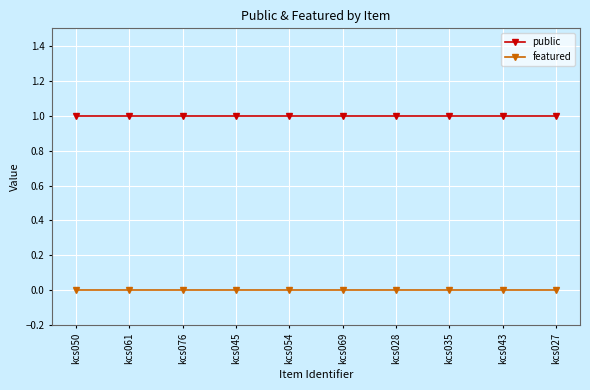

The featured series shows 0 at kcs076. True or false?

True